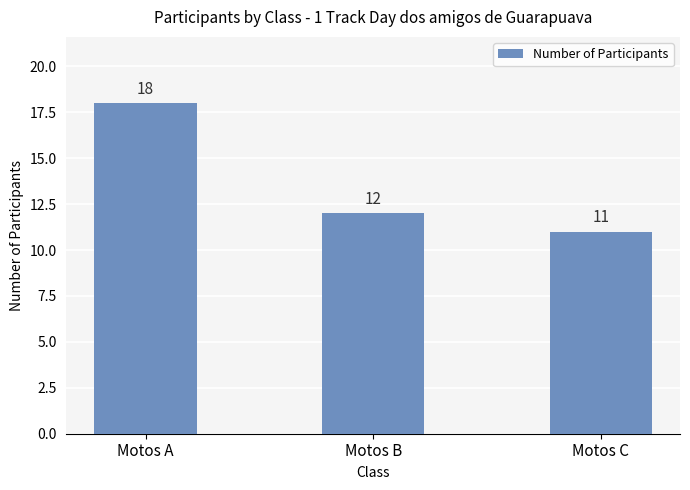

Reading left to right, what are all the values shown in this chart?

18	12	11